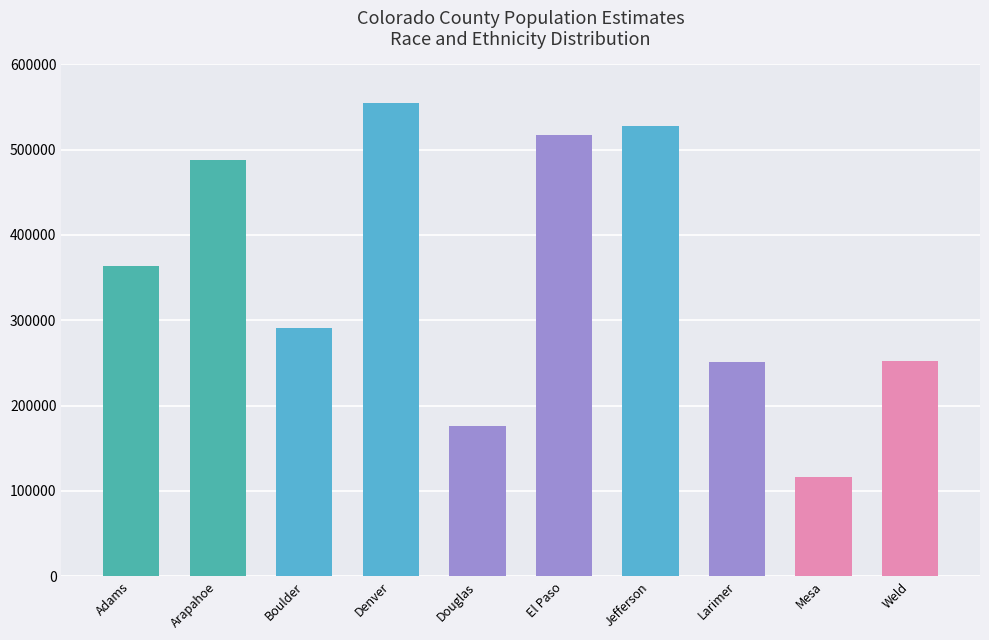

At which label is the value closest to 335445?

Adams